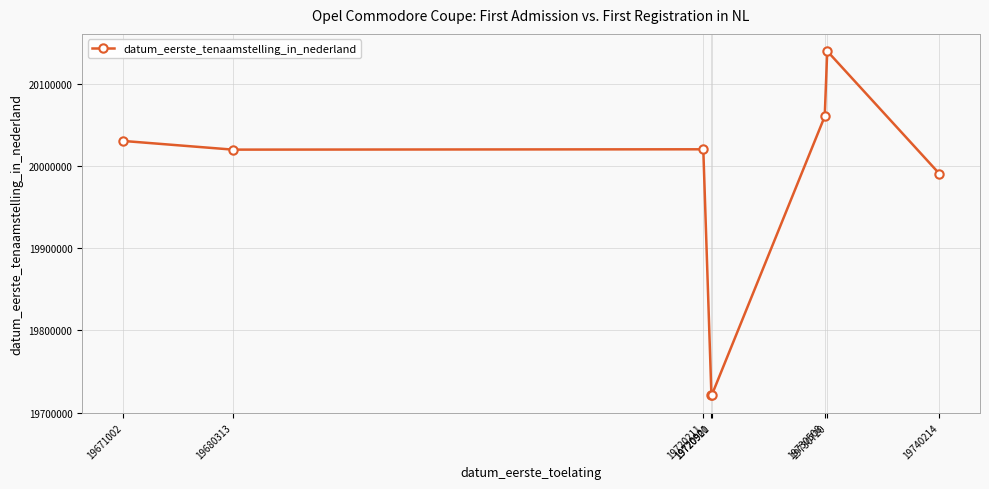

True or false: there are more than 0 points higher than both neighbors.

True